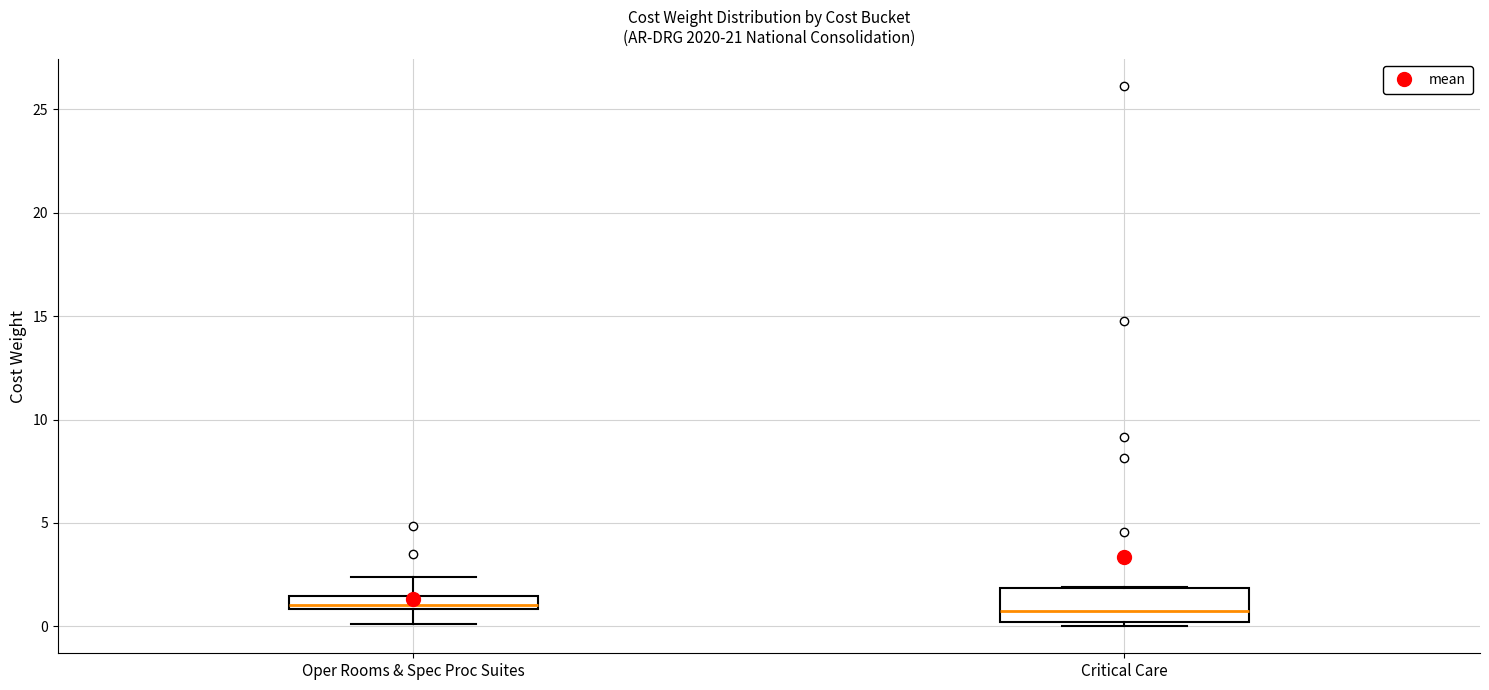

Where is the upper edge of the box for Critical Care on the y-axis? The values are not printed on the chart, so give them approximately, as read against the axis.

2.0